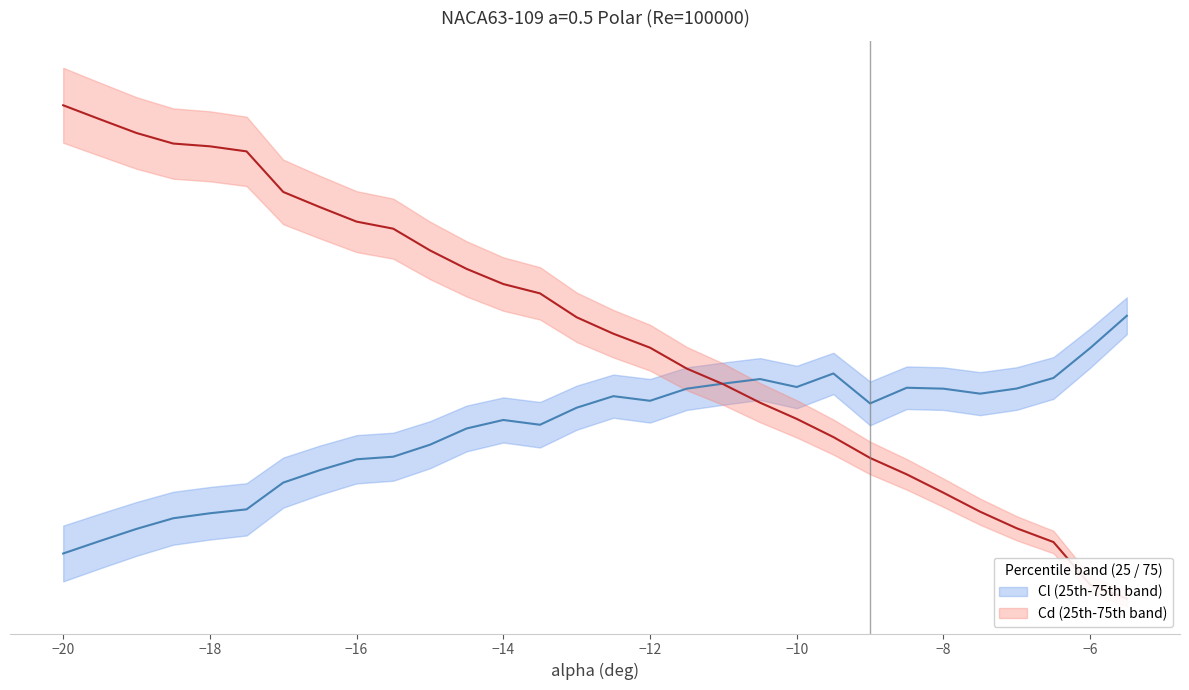

Does the chart have visible grid lines?

No